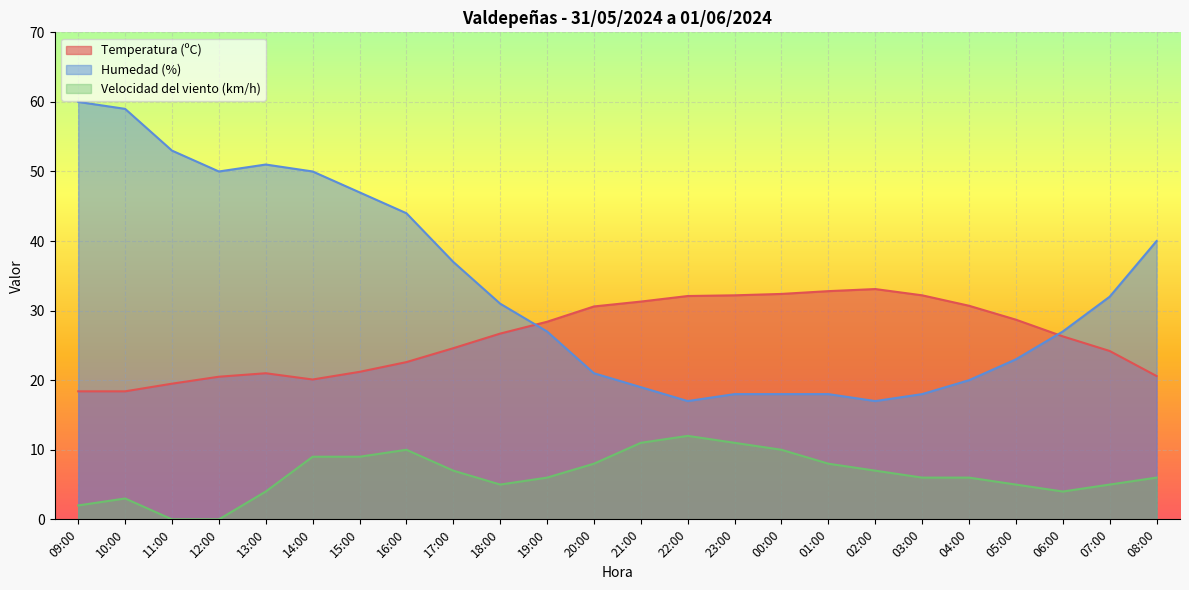

How many intersections are there between Humedad (%) and Temperatura (ºC)?

2